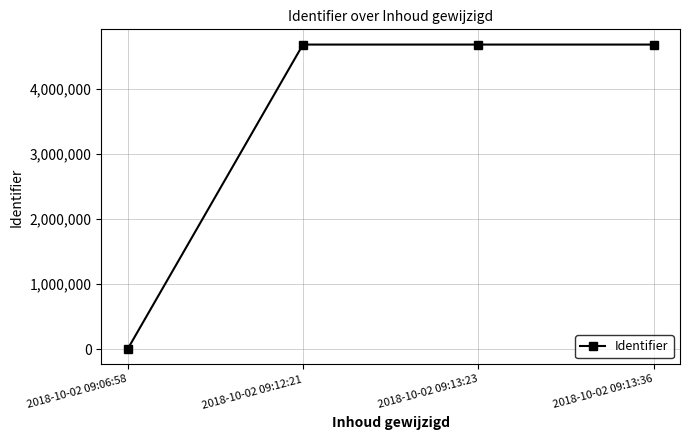

Does the chart have visible grid lines?

Yes